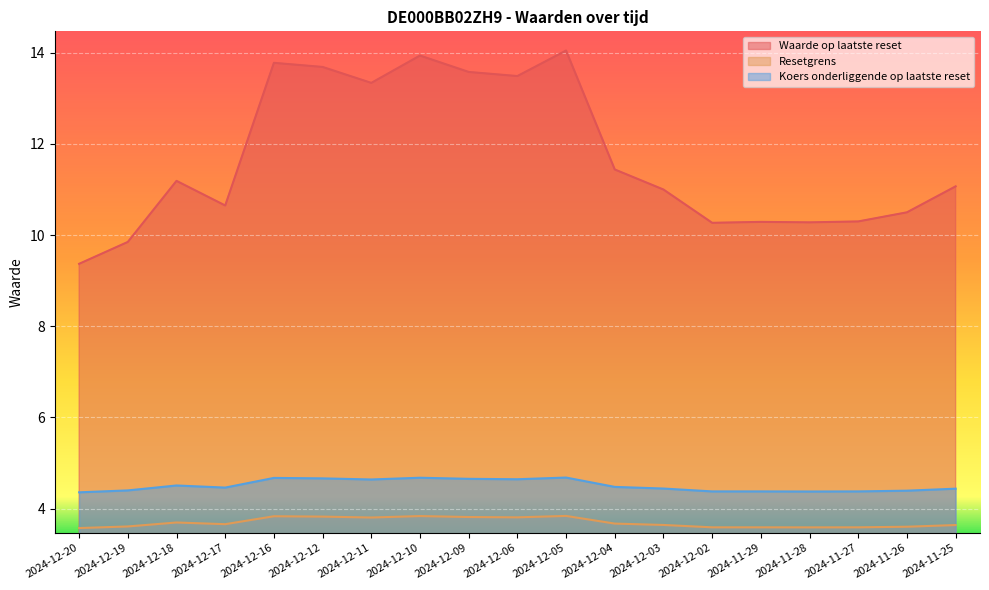

Which series changed the most between 2024-12-17 and 2024-12-05?

Waarde op laatste reset